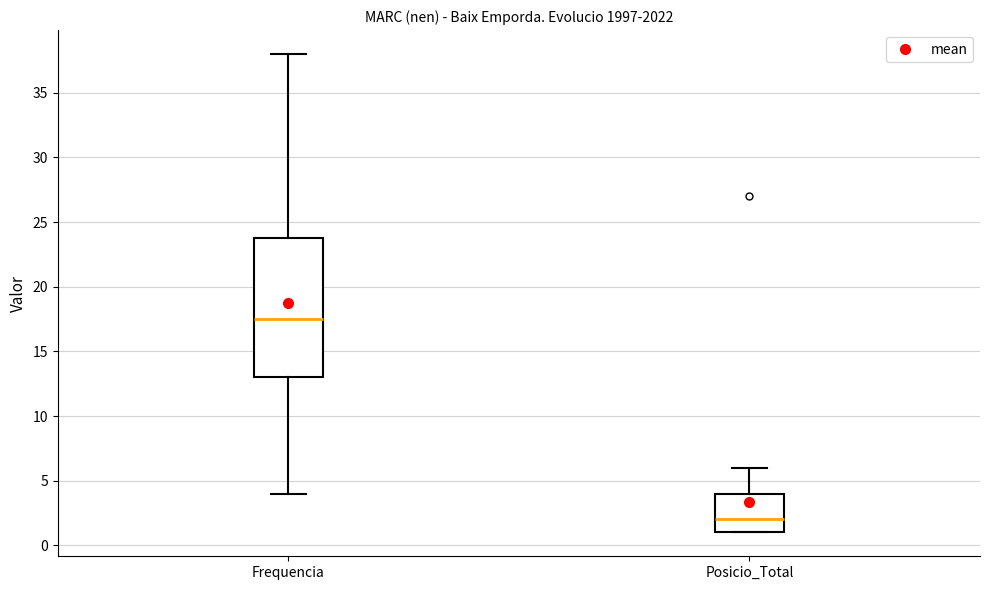

Reading left to right, transcribe this box plot: for each box, give where its median line is, the range the box spans, and where its two whiskers end, as read against the y-axis. The values are not printed on the chart, so give them approximately, as read against the axis.

Frequencia: median 17.5, box 13.0 to 24.0, whiskers 4.0 to 38.0
Posicio_Total: median 2.0, box 1.0 to 4.0, whiskers 1.0 to 6.0